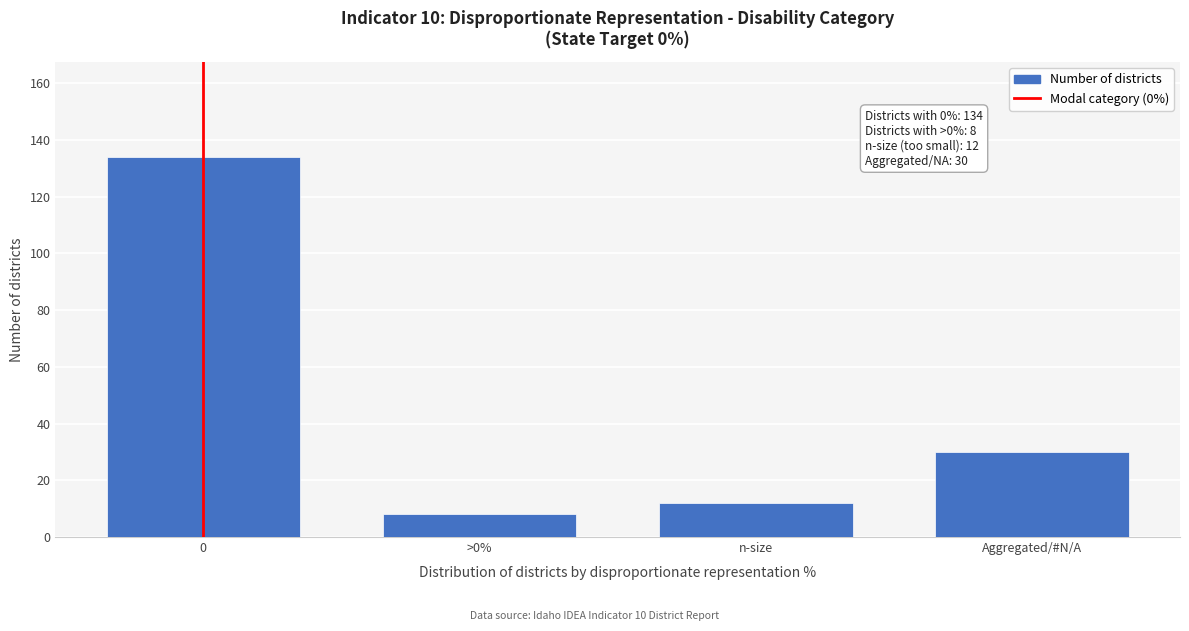

Reading left to right, list all the values displayed in this chart.

134	8	12	30